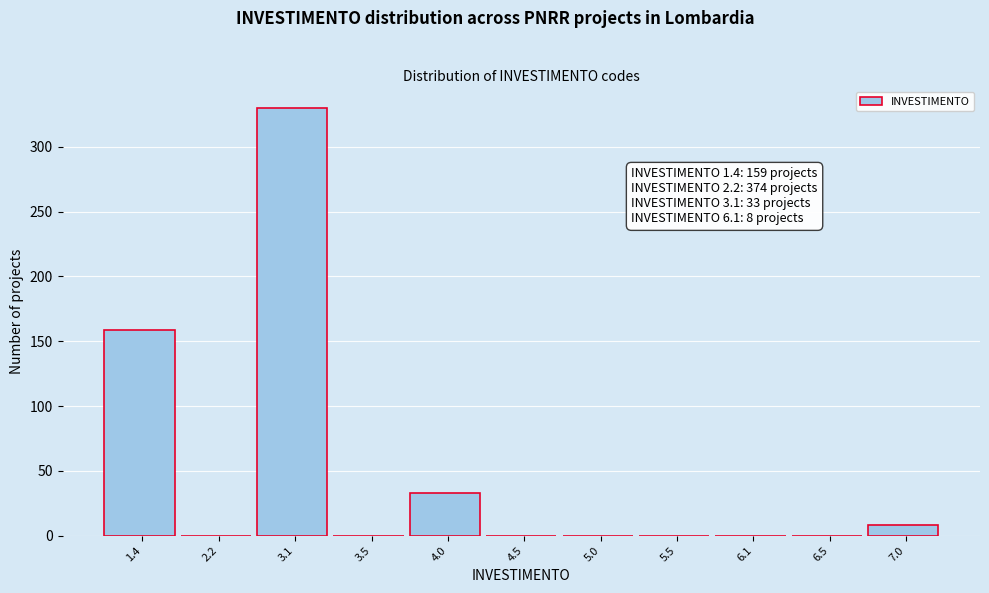

Reading right to left, list all the values displayed in this chart.

7.0=8	6.5=0	6.1=0	5.5=0	5.0=0	4.5=0	4.0=33	3.5=0	3.1=330	2.2=0	1.4=159